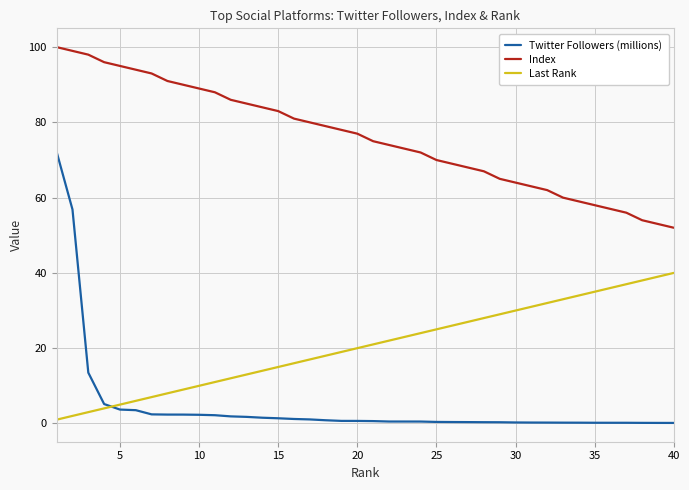

What is the maximum value shown in the chart?

100.0